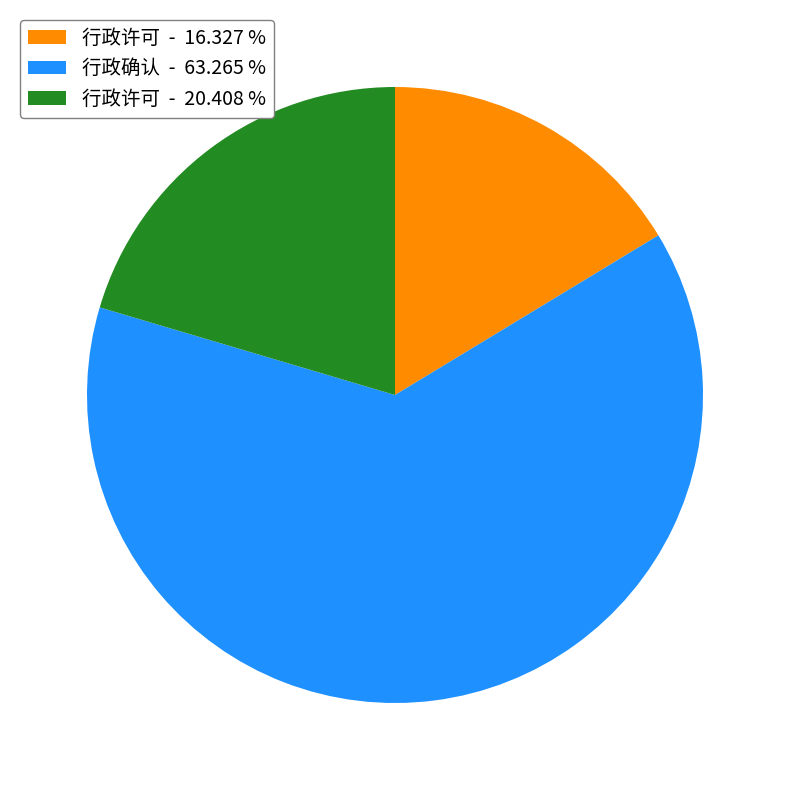

How many segments does this pie chart have?

3